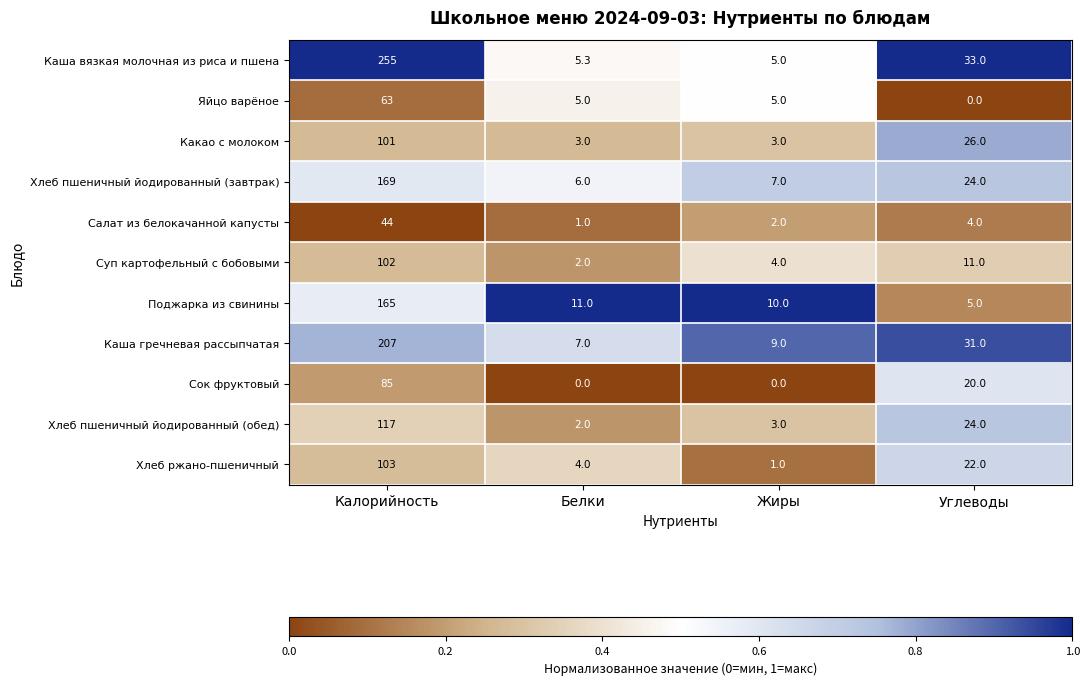

At how many categories does at least one series exceed 0?

4